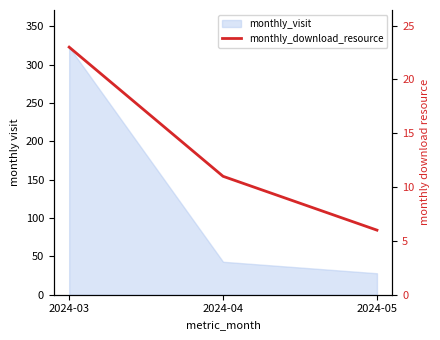

What is the maximum value shown in the chart?

23